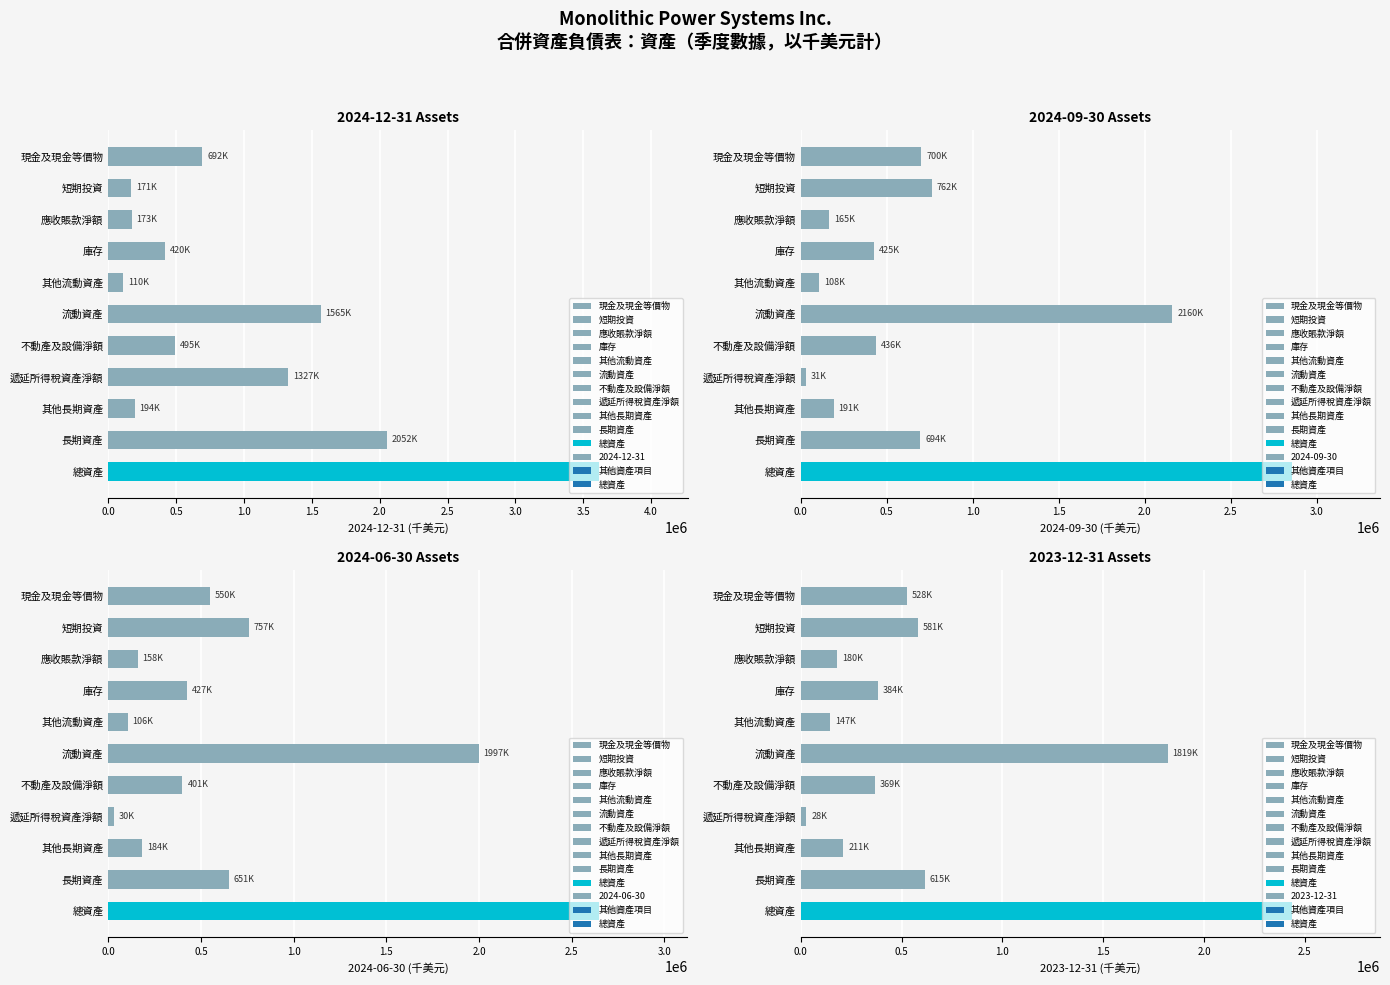

How many data points does each series have?

11